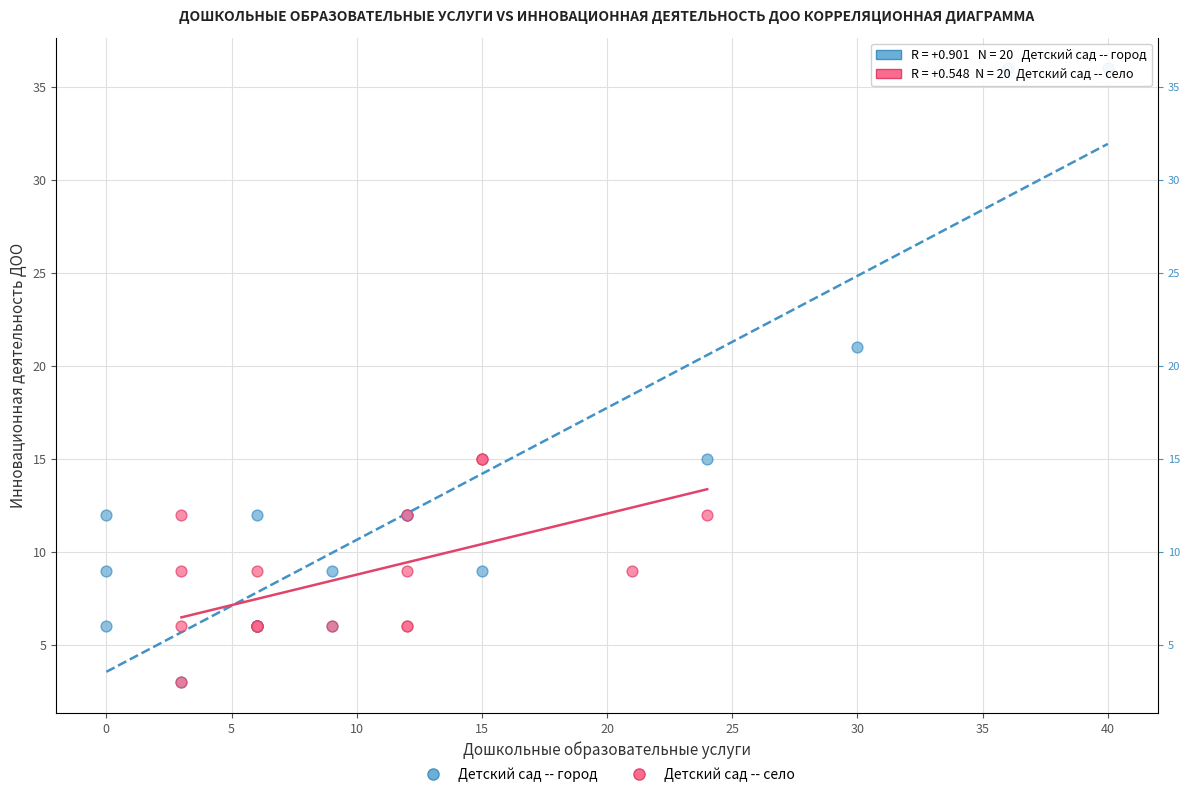

Which series contains the highest Y value?

Детский сад -- город